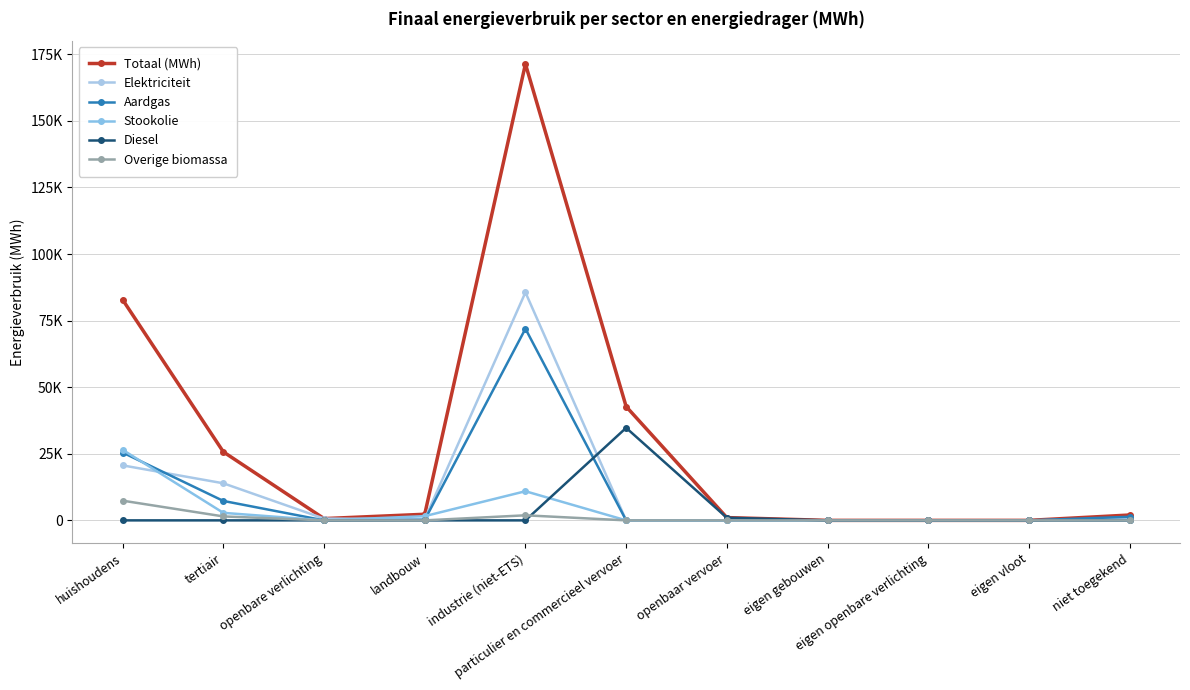

Does the chart have visible grid lines?

Yes